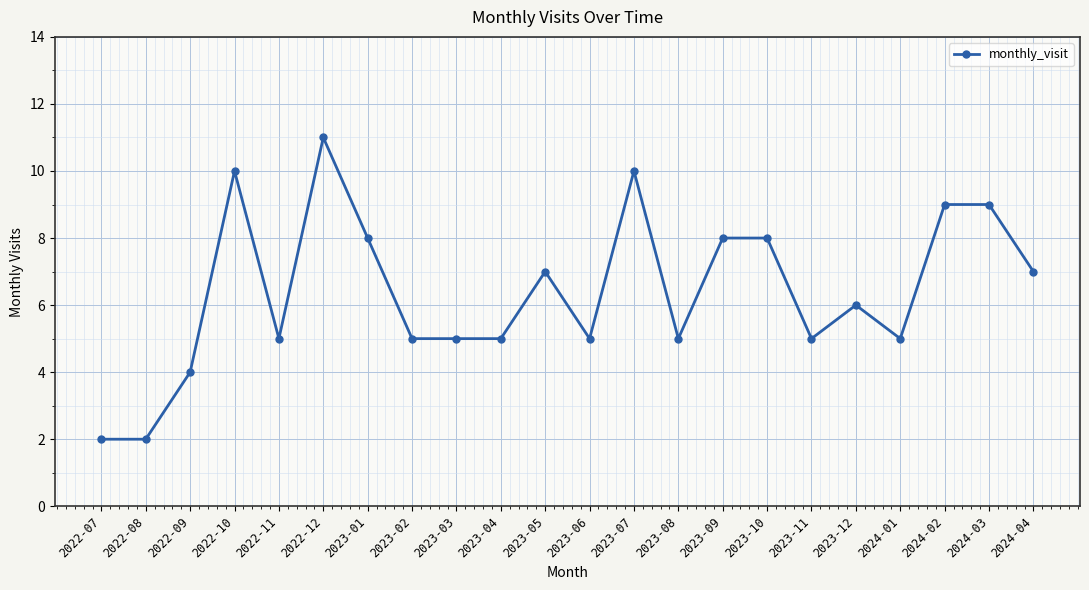

At which category does the data reach its first local peak?

2022-10